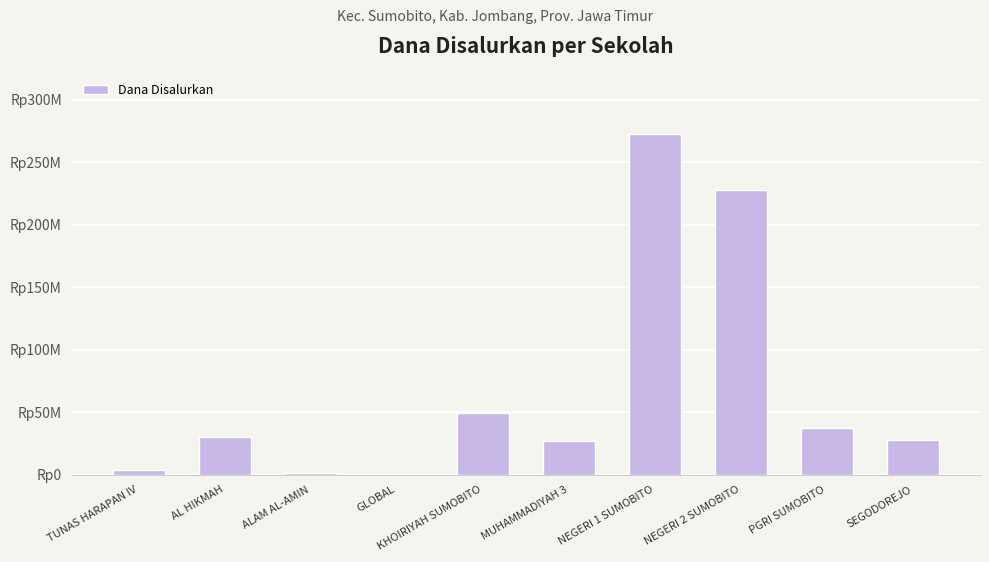

What is the difference between the maximum and minimum values?

272250000